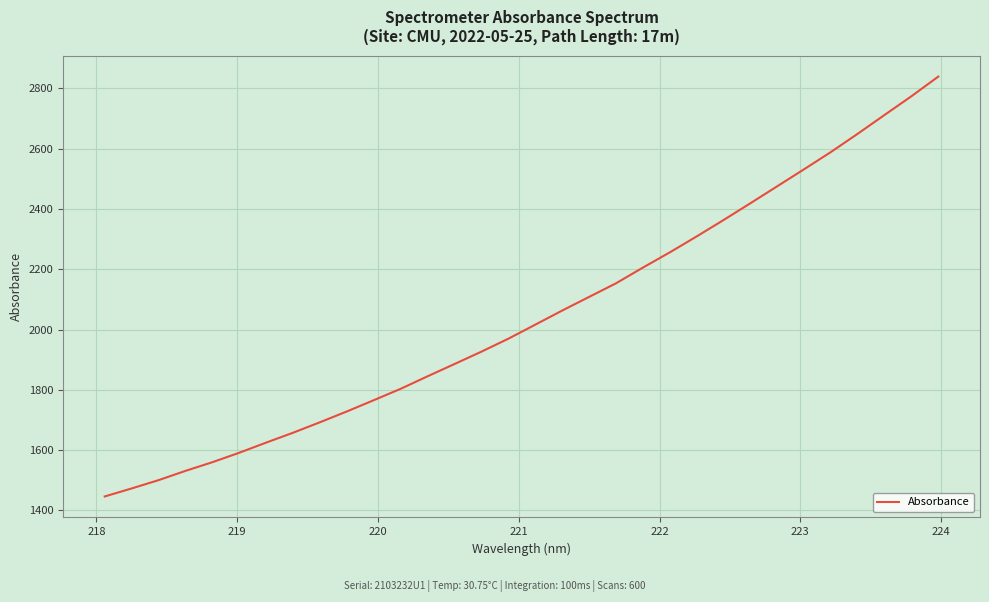

What is the greatest value displayed?

2839.1